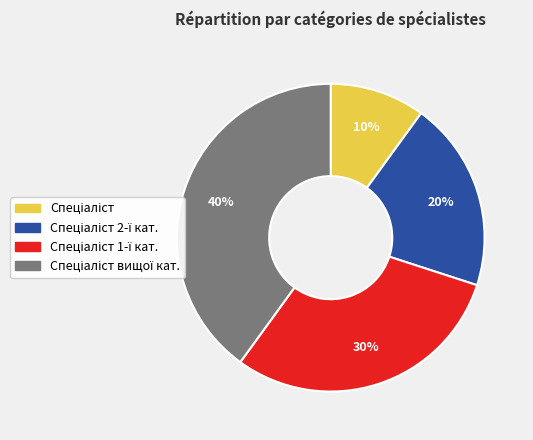

How many segments does this pie chart have?

4